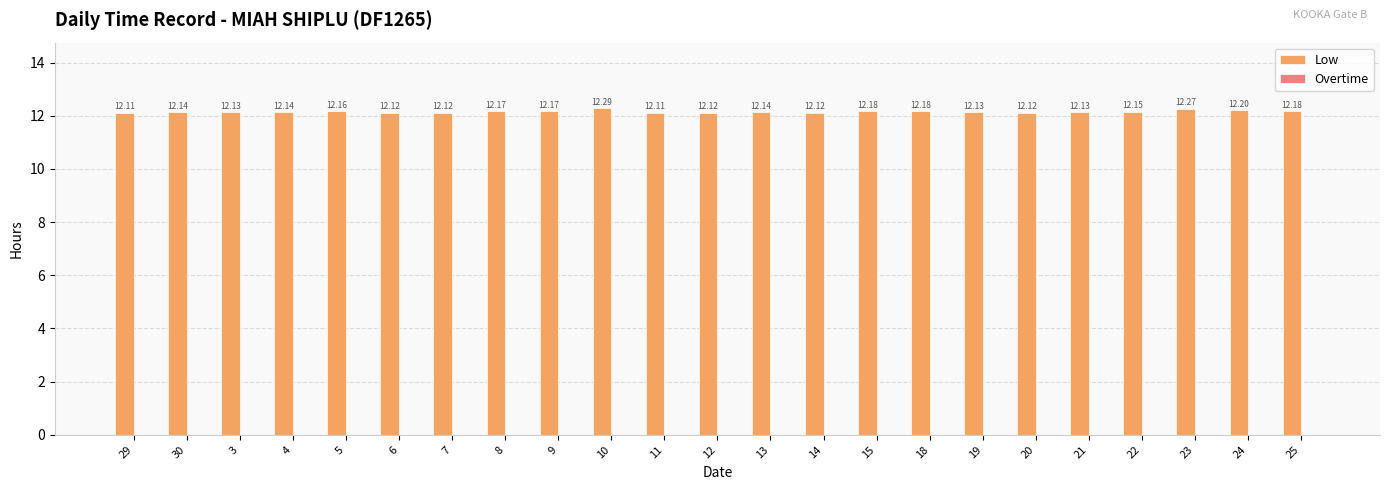

What is the sum of all values?

279.6